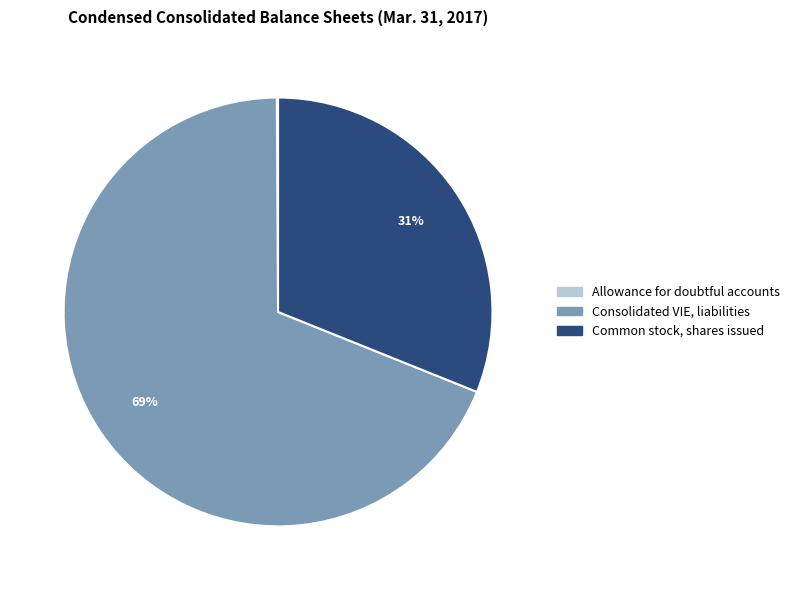

Which slice is the largest?

Consolidated VIE, liabilities